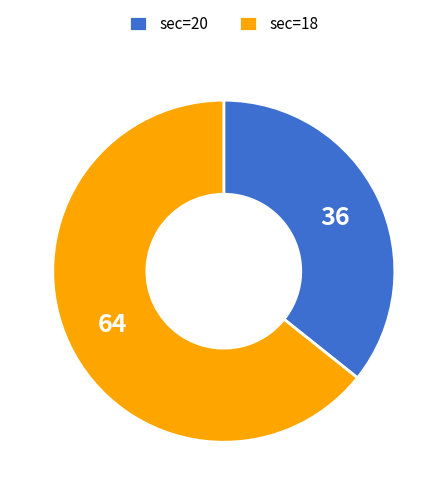

Does any single category account for the majority?

Yes